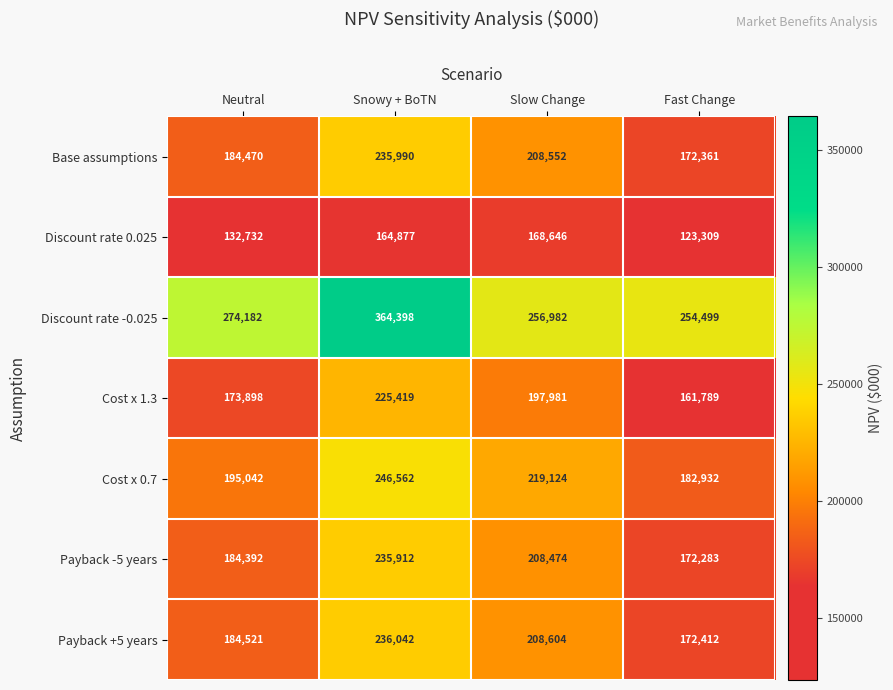

What is the sum of all Payback -5 years values?

801061